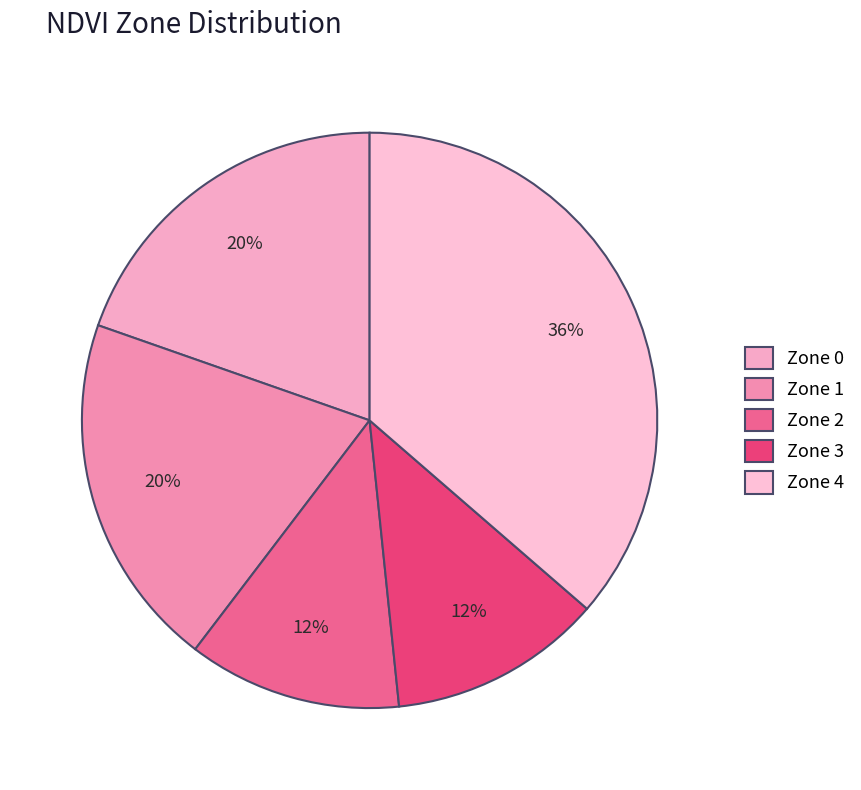

What is the largest slice in the pie chart?

Zone 4